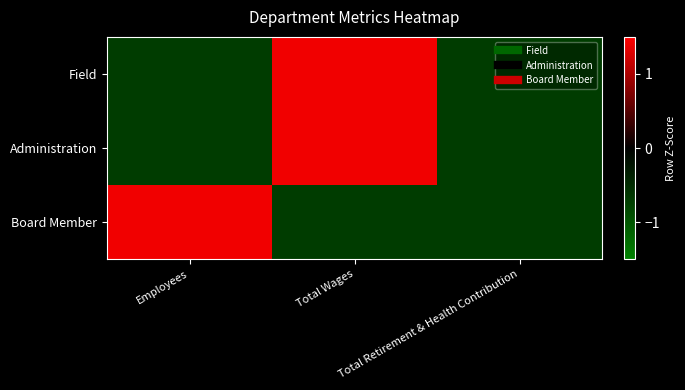

Between Employees and Total Retirement & Health Contribution, which series saw the biggest shift?

Board Member